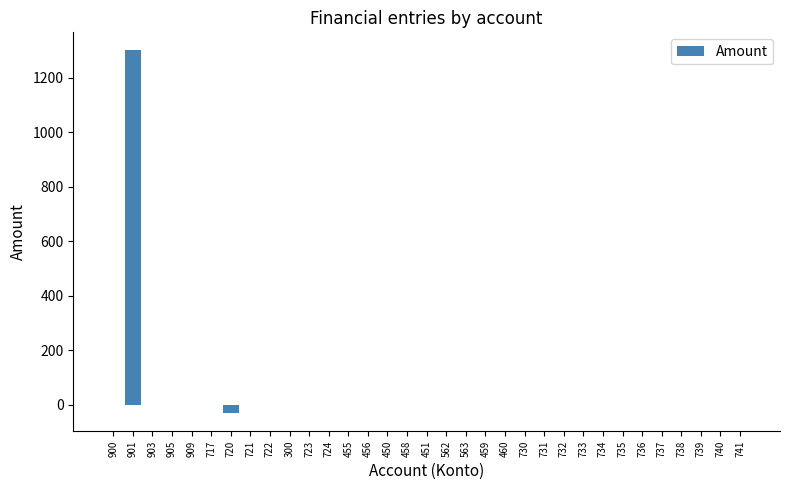

The chart shows a value of -887 at 909. True or false?

False